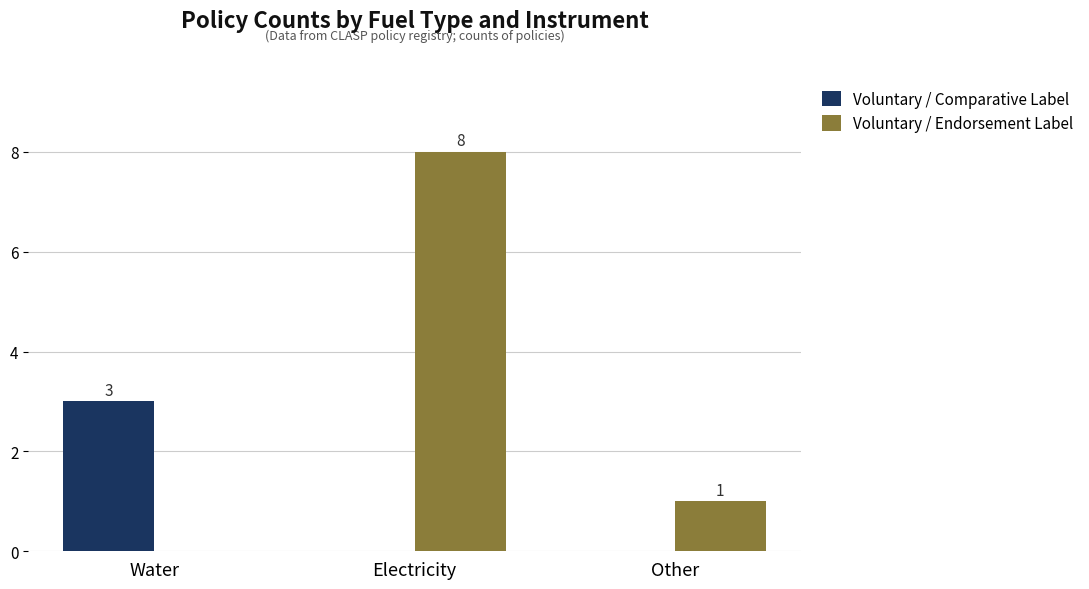

At which label does Voluntary / Comparative Label reach its peak?

Water